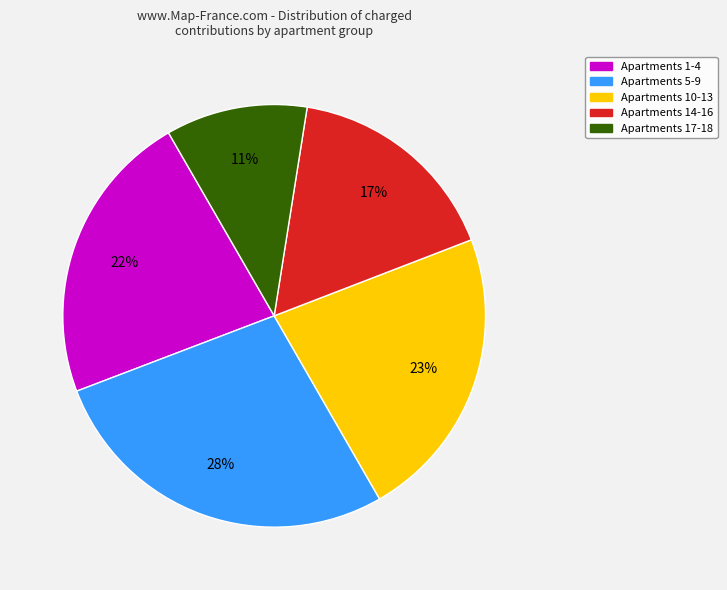

Is there a majority slice in this chart?

No